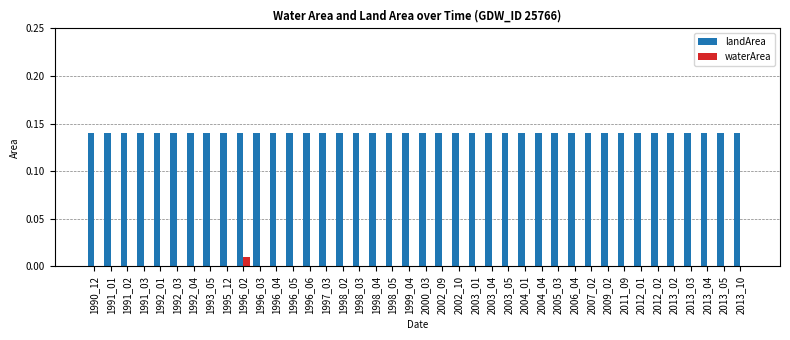

The value of landArea at 1996_03 is 0.2. True or false?

False